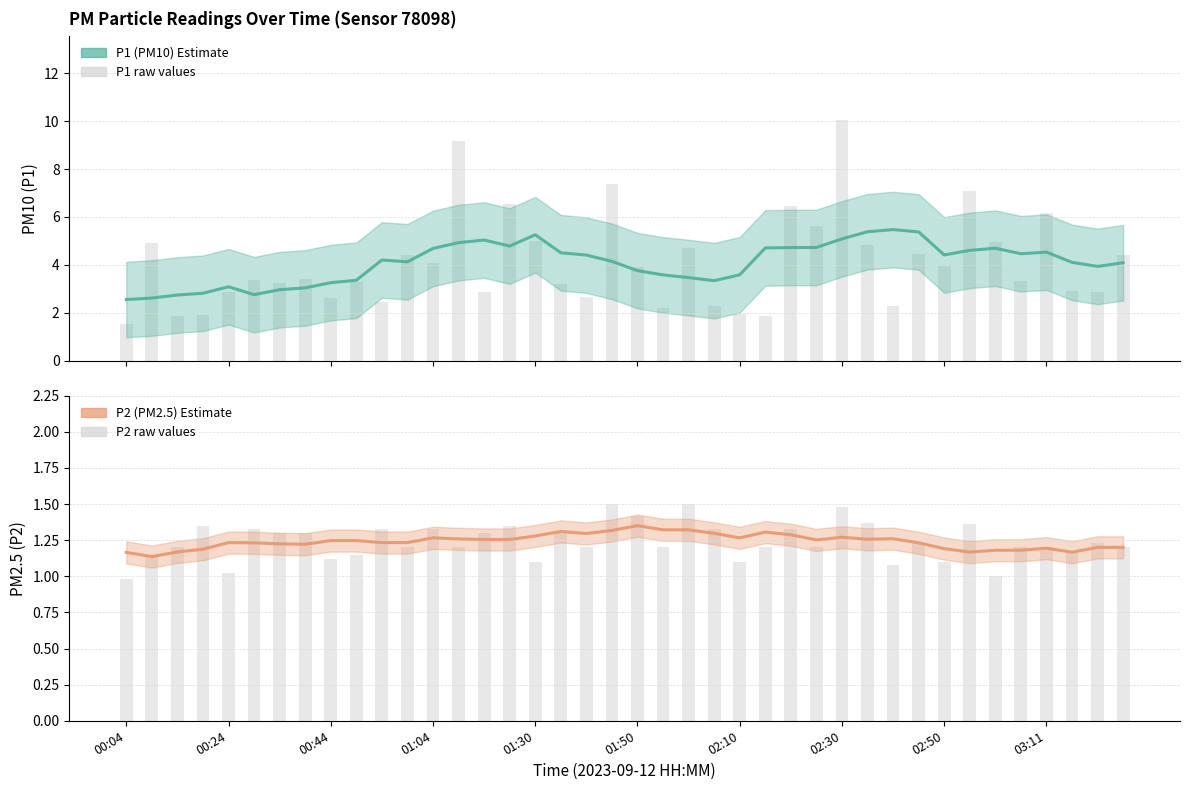

What is the smallest value displayed?

1.0